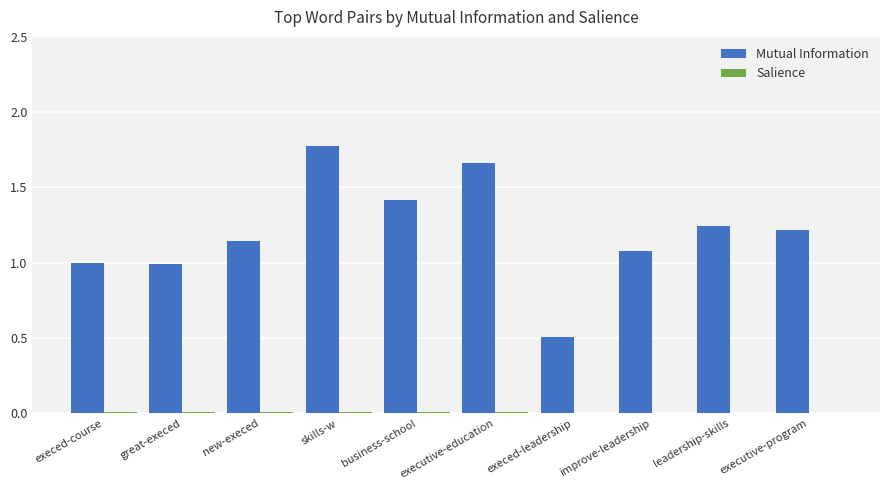

True or false: Mutual Information has a value of 0.5 at execed-leadership.

True